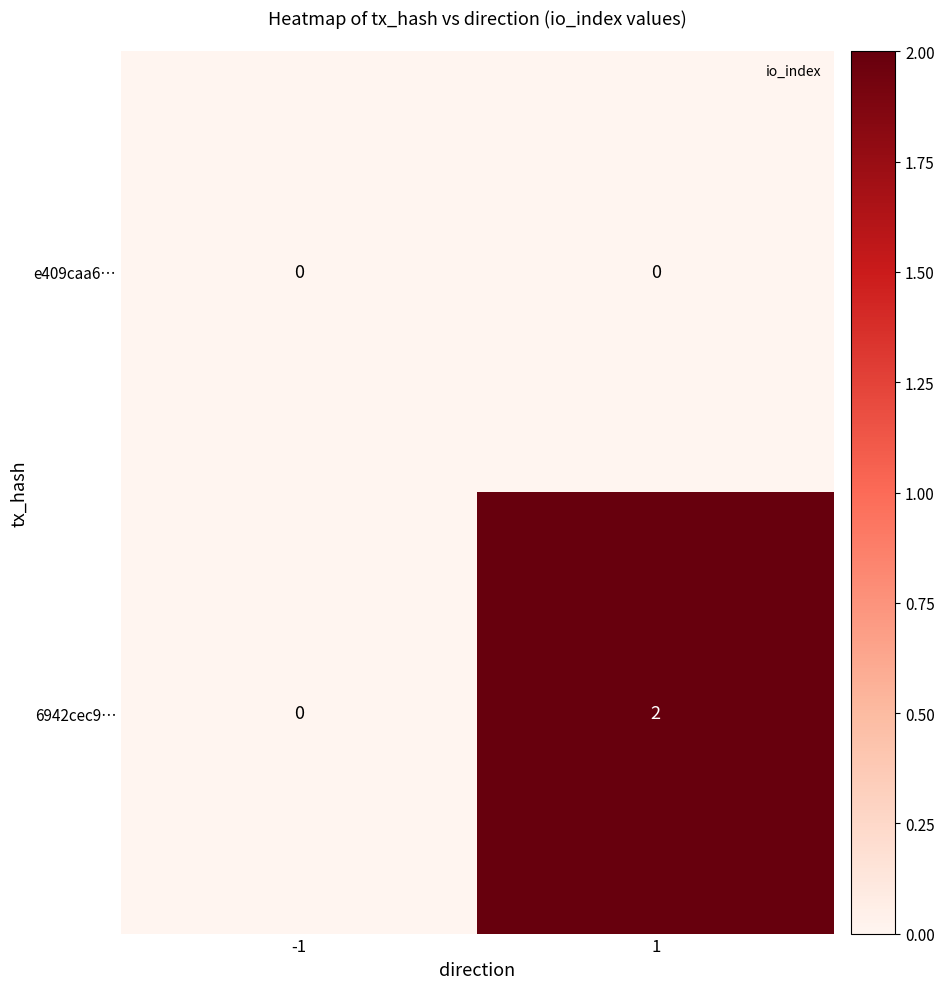

Which series has the largest range (max minus min)?

6942cec9…